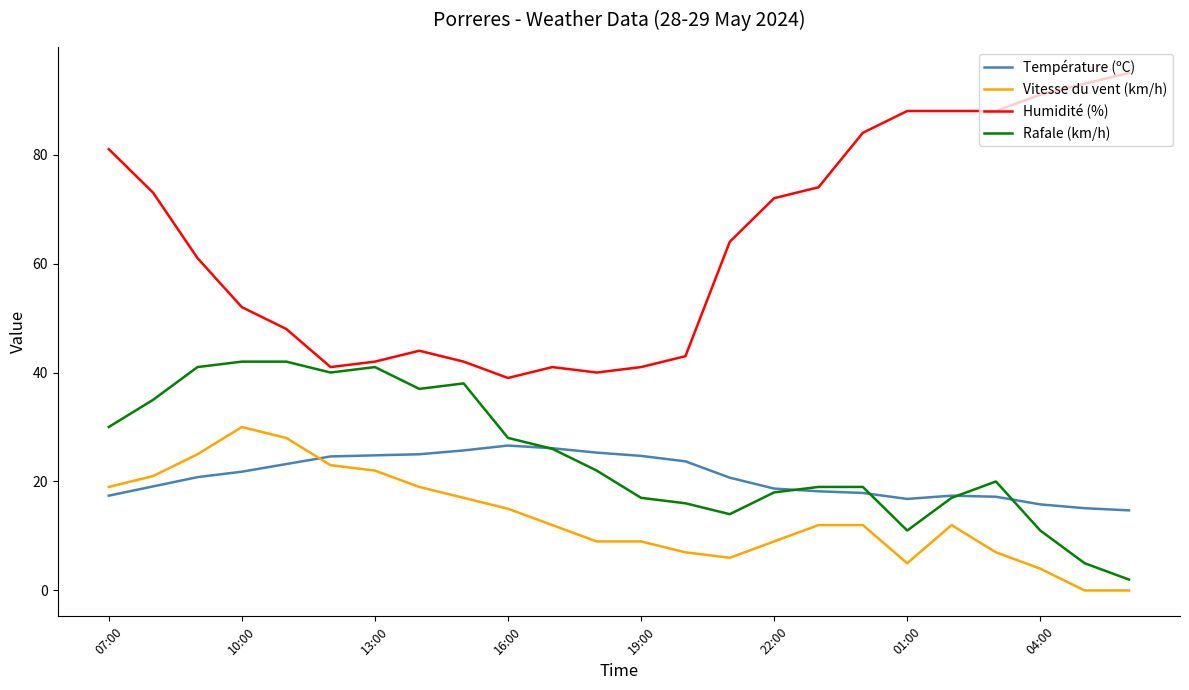

True or false: Température (ºC) and Humidité (%) intersect in this chart.

False